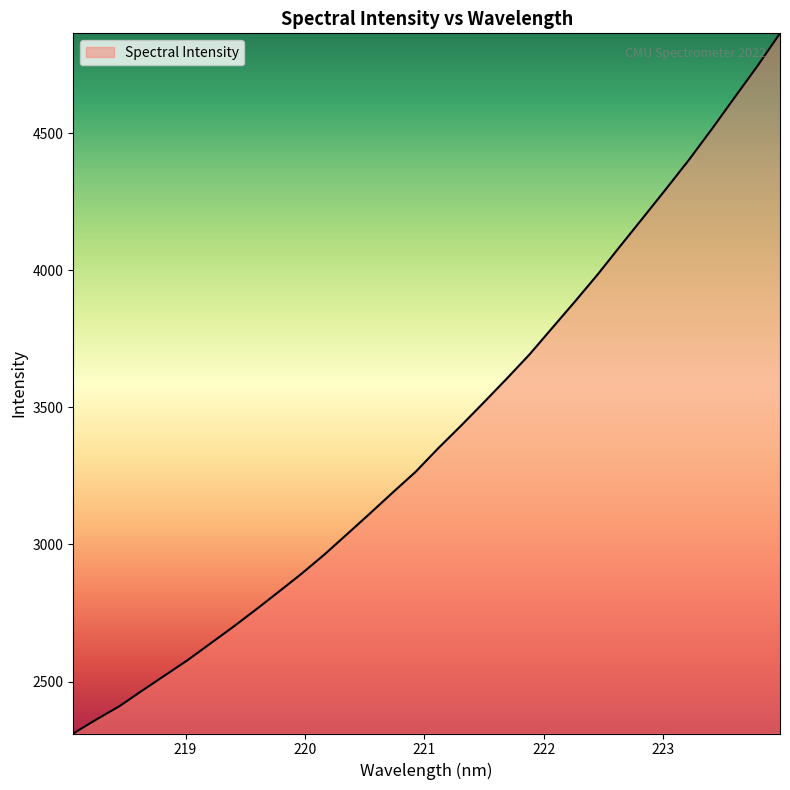

What is the smallest value displayed?

2310.3